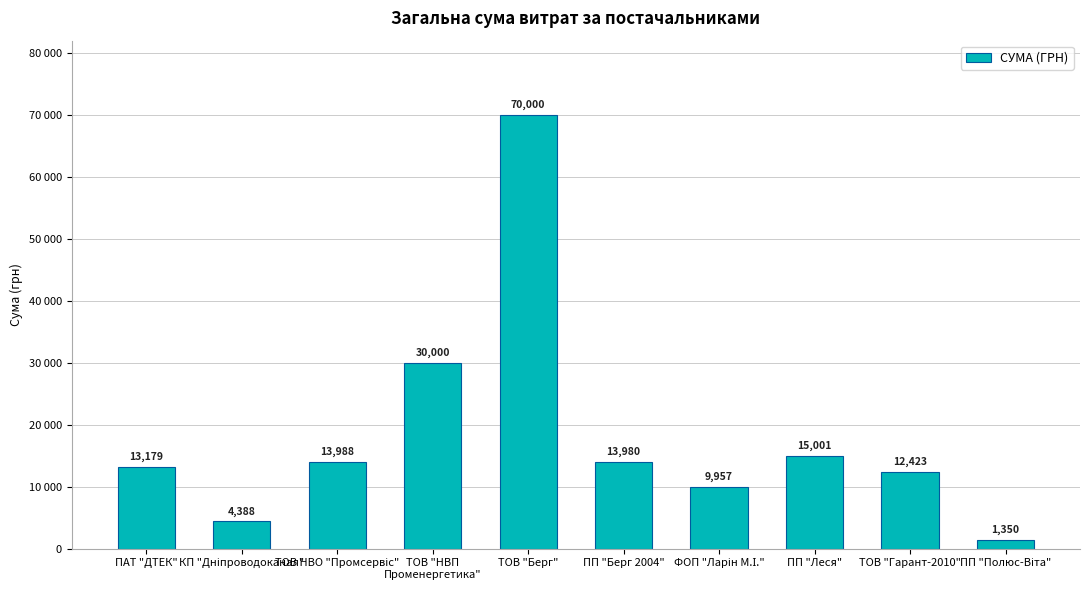

Are the bars horizontal?

No